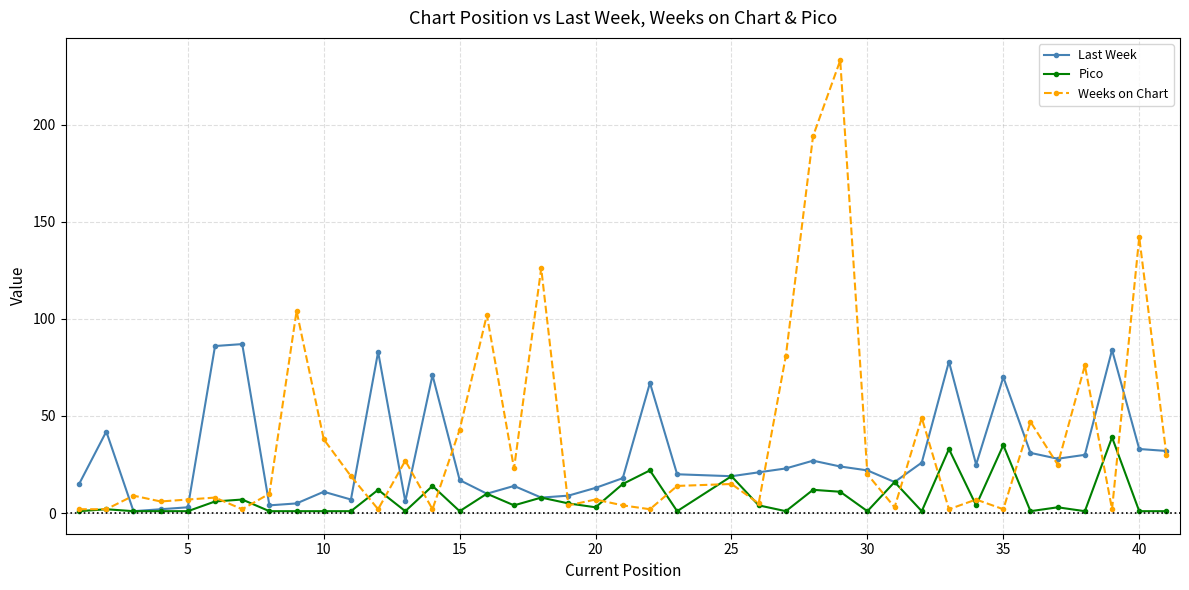

What is the maximum value for Pico?

39